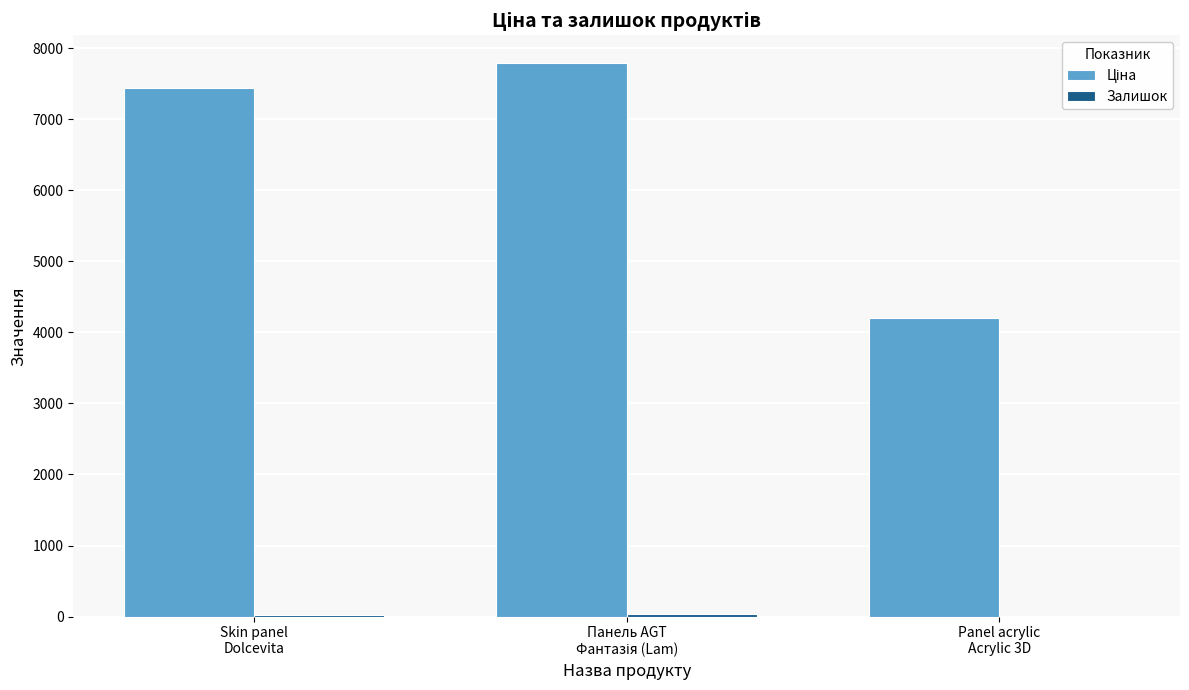

Does the chart contain stacked bars?

No